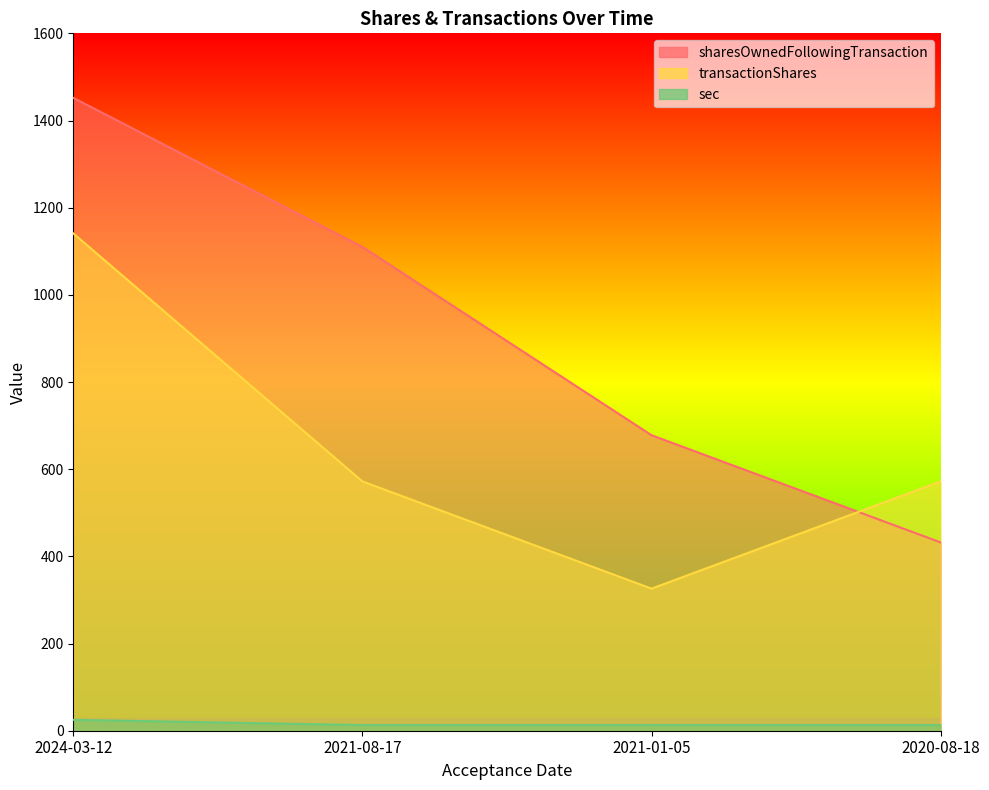

Between 2021-08-17 and 2020-08-18, which series saw the biggest shift?

sharesOwnedFollowingTransaction